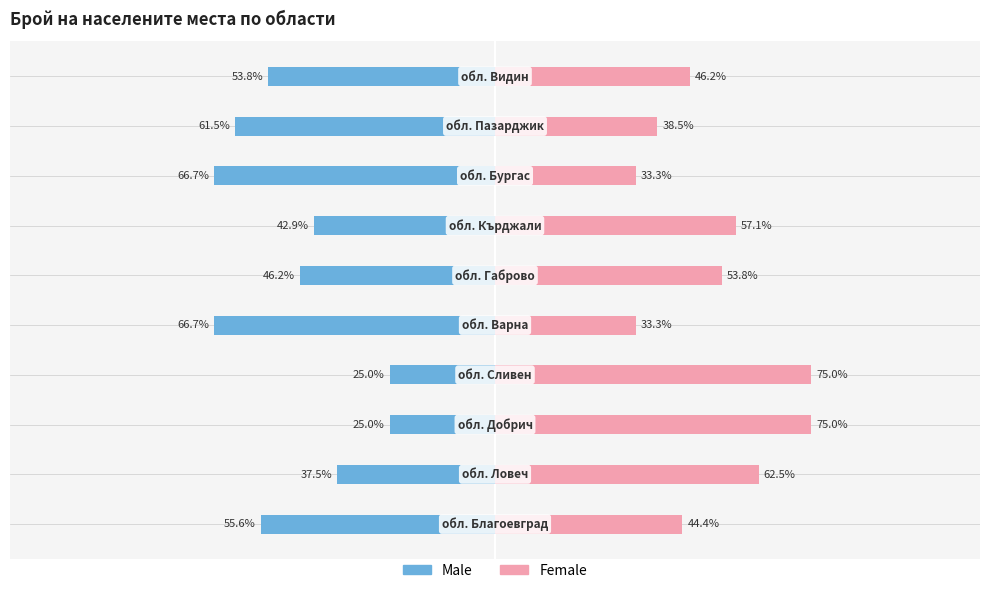

How many distinct data groups are displayed?

2